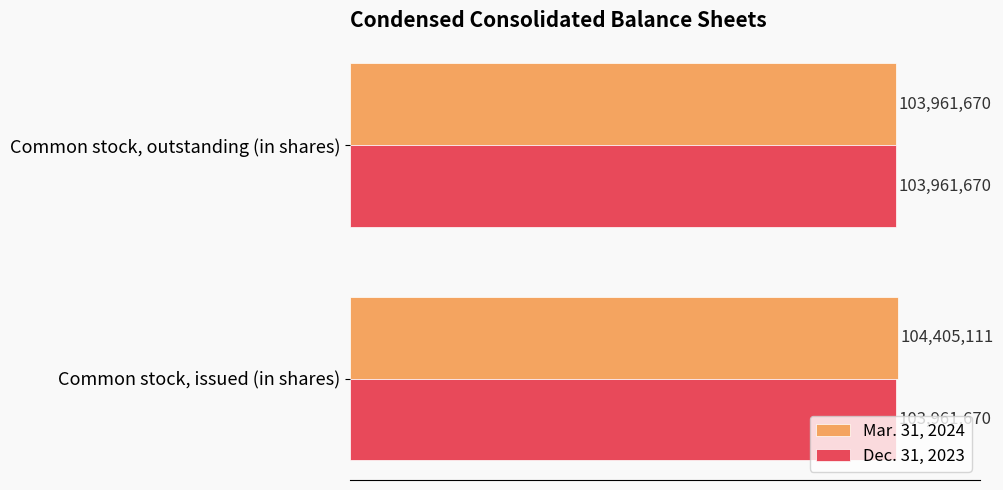

What are all the series names shown in the legend?

Mar. 31, 2024, Dec. 31, 2023